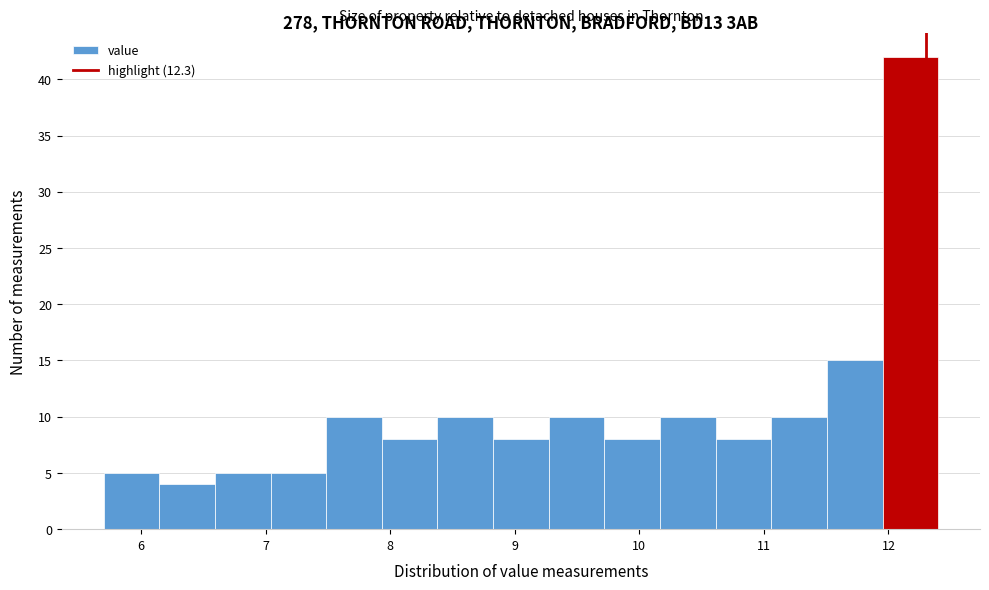

Over which range of the x-axis is the bar tallest?

12.0 to 12.4